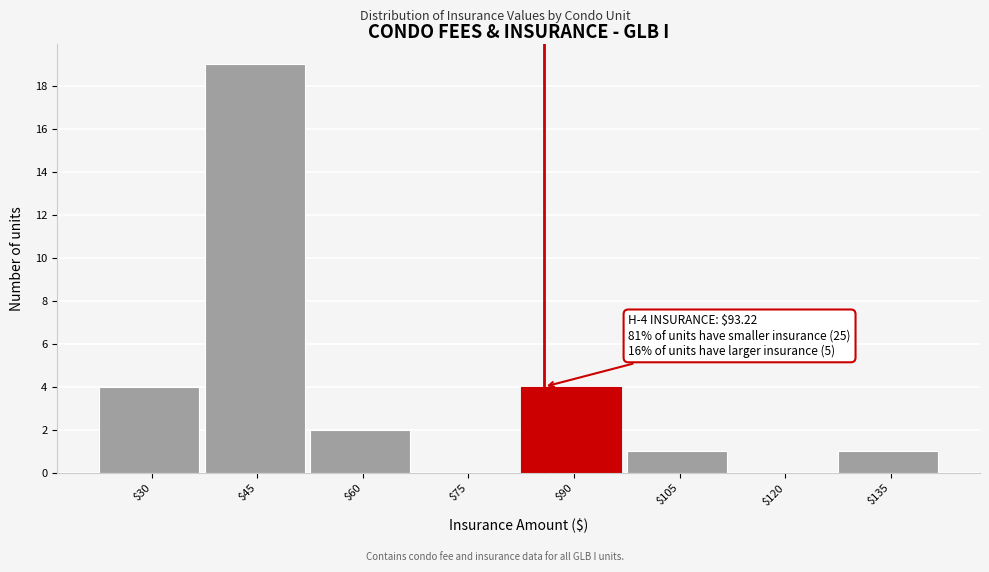

At which category does the chart reach its peak across all series?

$45